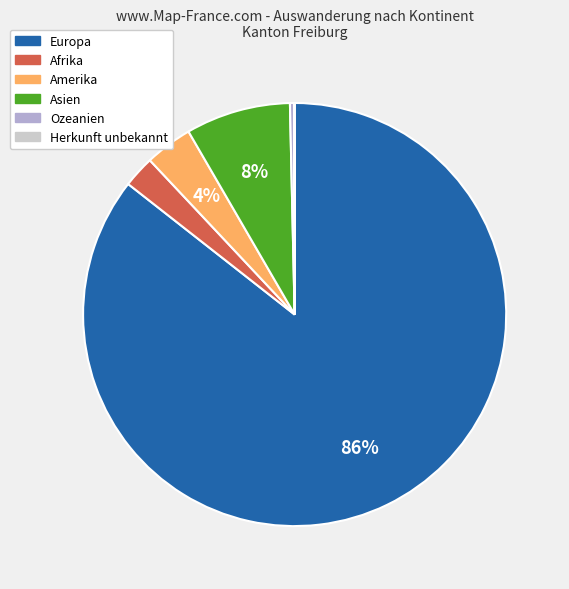

Which slice is the largest?

Europa